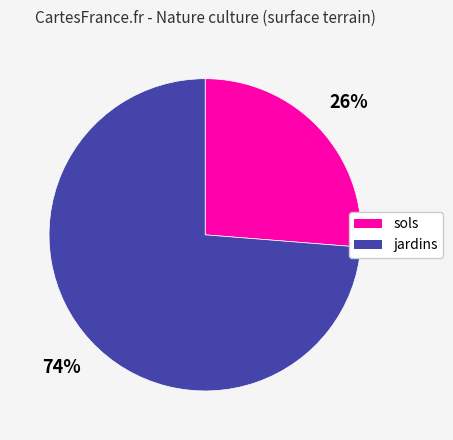

Rank the categories by value from highest to lowest.

jardins, sols